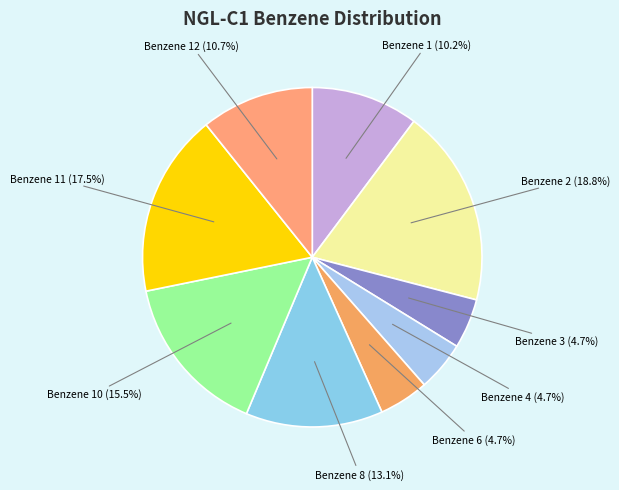

Rank the categories by value from lowest to highest.

Benzene 5 (0.0), Benzene 7 (0.0), Benzene 9 (0.0), Benzene 3 (1.35), Benzene 4 (1.35), Benzene 6 (1.35), Benzene 1 (2.91), Benzene 12 (3.06), Benzene 8 (3.72), Benzene 10 (4.4), Benzene 11 (4.97), Benzene 2 (5.36)